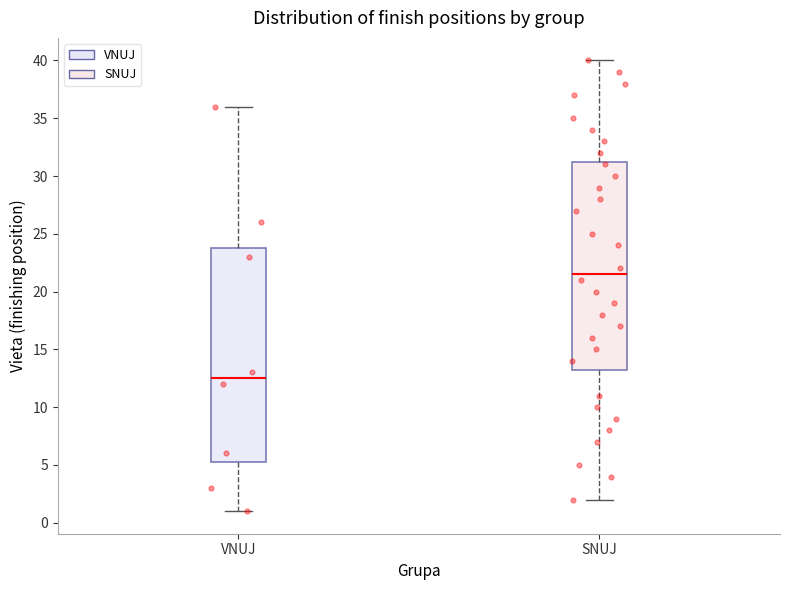

Reading left to right, transcribe this box plot: for each box, give where its median line is, the range the box spans, and where its two whiskers end, as read against the y-axis. The values are not printed on the chart, so give them approximately, as read against the axis.

VNUJ: median 12.5, box 5.5 to 24.0, whiskers 1.0 to 36.0
SNUJ: median 21.5, box 13.5 to 31.5, whiskers 2.0 to 40.0